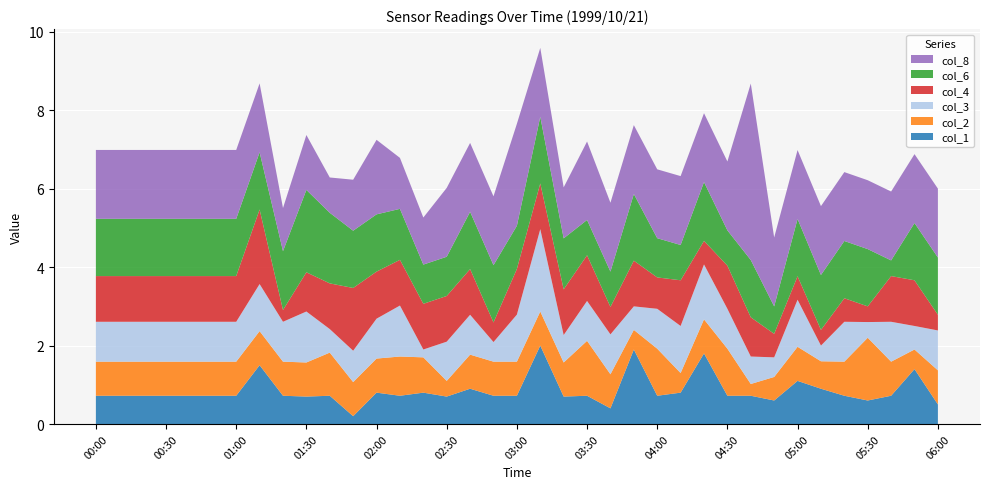

Reading left to right, extract all data points from this chart.

col_1: 00:00=0.7	00:10=0.7	00:20=0.7	00:30=0.7	00:40=0.7	00:50=0.7	01:00=0.7	01:10=1.5	01:20=0.7	01:30=0.7	01:40=0.7	01:50=0.2	02:00=0.8	02:10=0.7	02:20=0.8	02:30=0.7	02:40=0.9	02:50=0.7	03:00=0.7	03:10=2.0	03:20=0.7	03:30=0.7	03:40=0.4	03:50=1.9	04:00=0.7	04:10=0.8	04:20=1.8	04:30=0.7	04:40=0.7	04:50=0.6	05:00=1.1	05:10=0.9	05:20=0.7	05:30=0.6	05:40=0.7	05:50=1.4	06:00=0.5
col_2: 00:00=0.9	00:10=0.9	00:20=0.9	00:30=0.9	00:40=0.9	00:50=0.9	01:00=0.9	01:10=0.9	01:20=0.9	01:30=0.9	01:40=1.1	01:50=0.9	02:00=0.9	02:10=1.0	02:20=0.9	02:30=0.4	02:40=0.9	02:50=0.9	03:00=0.9	03:10=0.9	03:20=0.9	03:30=1.4	03:40=0.9	03:50=0.5	04:00=1.2	04:10=0.5	04:20=0.9	04:30=1.2	04:40=0.3	04:50=0.6	05:00=0.9	05:10=0.7	05:20=0.9	05:30=1.6	05:40=0.9	05:50=0.5	06:00=0.9
col_3: 00:00=1.0	00:10=1.0	00:20=1.0	00:30=1.0	00:40=1.0	00:50=1.0	01:00=1.0	01:10=1.2	01:20=1.0	01:30=1.3	01:40=0.6	01:50=0.8	02:00=1.0	02:10=1.3	02:20=0.2	02:30=1.0	02:40=1.0	02:50=0.5	03:00=1.2	03:10=2.1	03:20=0.7	03:30=1.0	03:40=1.0	03:50=0.6	04:00=1.0	04:10=1.2	04:20=1.4	04:30=1.0	04:40=0.7	04:50=0.5	05:00=1.2	05:10=0.4	05:20=1.0	05:30=0.4	05:40=1.0	05:50=0.6	06:00=1.0
col_4: 00:00=1.2	00:10=1.2	00:20=1.2	00:30=1.2	00:40=1.2	00:50=1.2	01:00=1.2	01:10=1.9	01:20=0.3	01:30=1.0	01:40=1.2	01:50=1.6	02:00=1.2	02:10=1.2	02:20=1.2	02:30=1.2	02:40=1.2	02:50=0.5	03:00=1.2	03:10=1.2	03:20=1.2	03:30=1.2	03:40=0.7	03:50=1.2	04:00=0.8	04:10=1.2	04:20=0.6	04:30=1.1	04:40=1.0	04:50=0.6	05:00=0.6	05:10=0.4	05:20=0.6	05:30=0.4	05:40=1.2	05:50=1.2	06:00=0.4
col_6: 00:00=1.5	00:10=1.5	00:20=1.5	00:30=1.5	00:40=1.5	00:50=1.5	01:00=1.5	01:10=1.5	01:20=1.5	01:30=2.1	01:40=1.8	01:50=1.5	02:00=1.5	02:10=1.3	02:20=1.0	02:30=1.0	02:40=1.5	02:50=1.5	03:00=1.1	03:10=1.7	03:20=1.3	03:30=0.9	03:40=0.9	03:50=1.7	04:00=1.0	04:10=0.9	04:20=1.5	04:30=0.9	04:40=1.5	04:50=0.7	05:00=1.5	05:10=1.4	05:20=1.5	05:30=1.5	05:40=0.4	05:50=1.5	06:00=1.5
col_8: 00:00=1.8	00:10=1.8	00:20=1.8	00:30=1.8	00:40=1.8	00:50=1.8	01:00=1.8	01:10=1.8	01:20=1.1	01:30=1.4	01:40=0.9	01:50=1.3	02:00=1.9	02:10=1.3	02:20=1.2	02:30=1.8	02:40=1.8	02:50=1.8	03:00=2.6	03:10=1.8	03:20=1.3	03:30=2.0	03:40=1.8	03:50=1.8	04:00=1.8	04:10=1.8	04:20=1.8	04:30=1.8	04:40=4.5	04:50=1.8	05:00=1.8	05:10=1.8	05:20=1.8	05:30=1.8	05:40=1.8	05:50=1.8	06:00=1.8